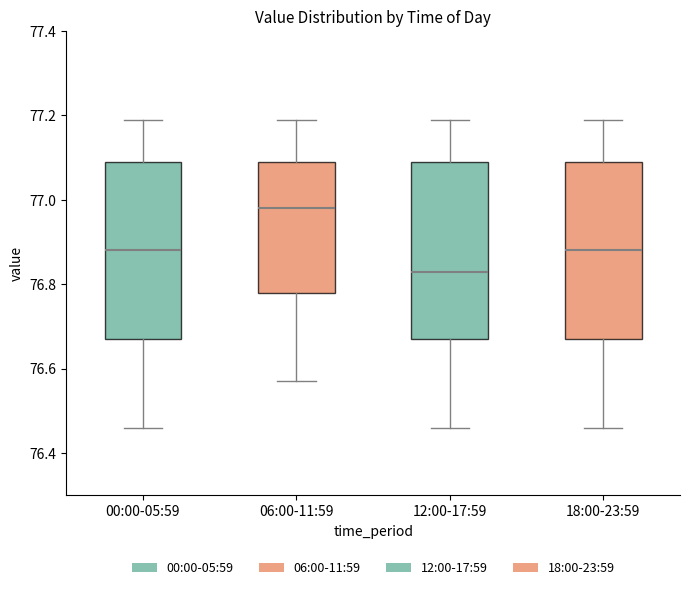

Which box's median line is the lowest?

12:00-17:59